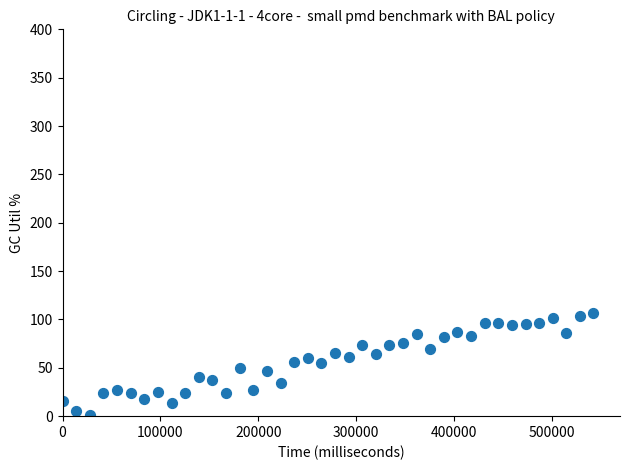

What is the range of Y values (max minus min)?

105.2